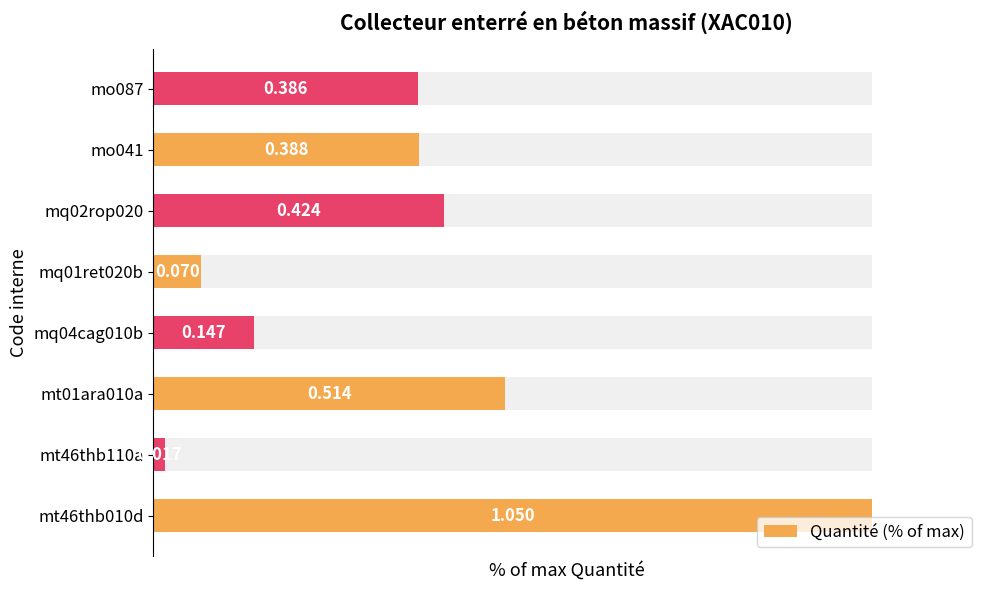

Are the bars grouped side by side (vs. stacked)?

No